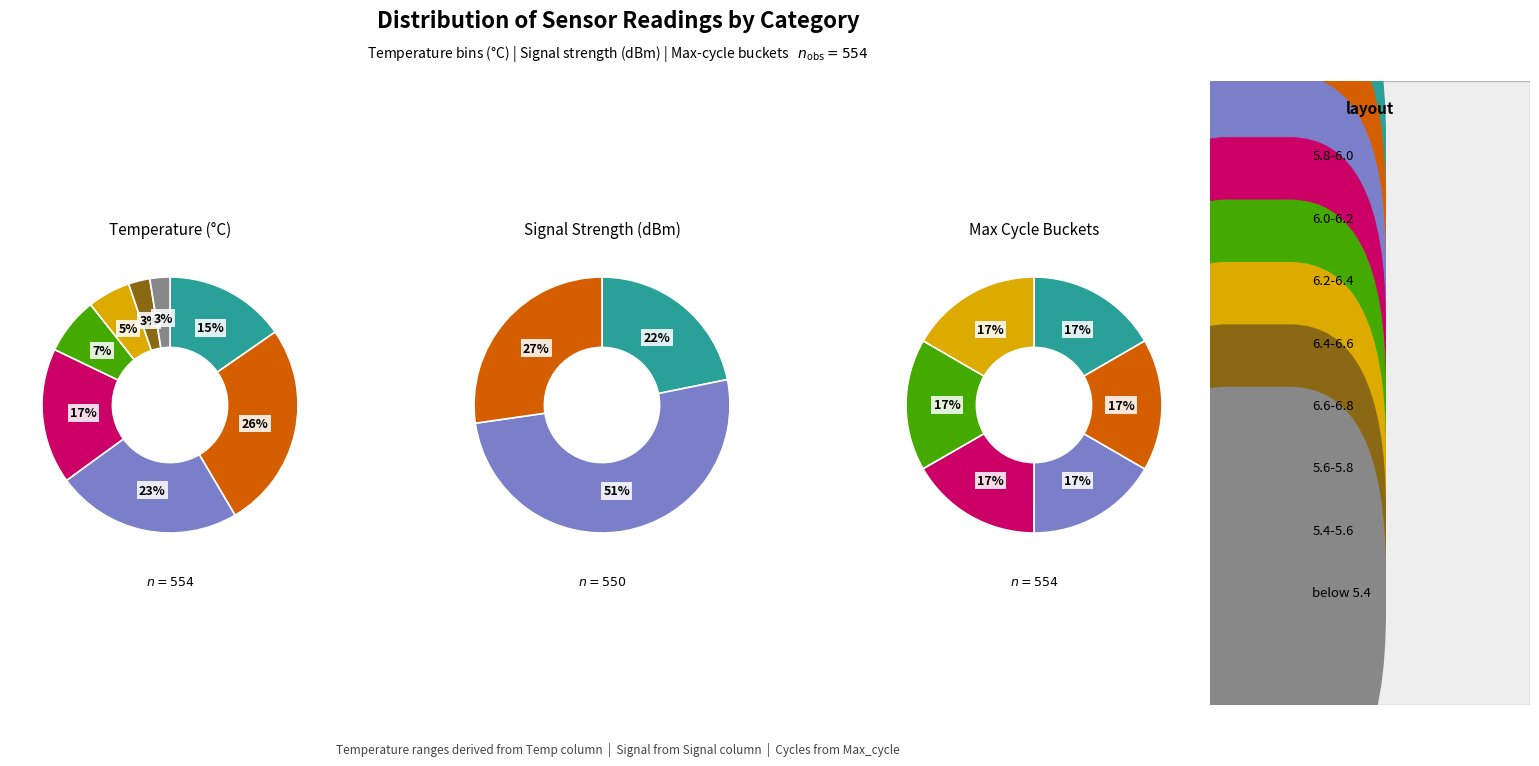

Count the number of slices in the pie.

9